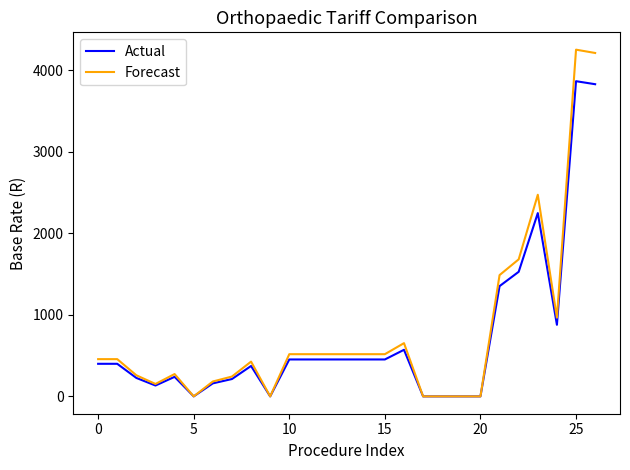

What is the sum of all Actual values?

19148.1